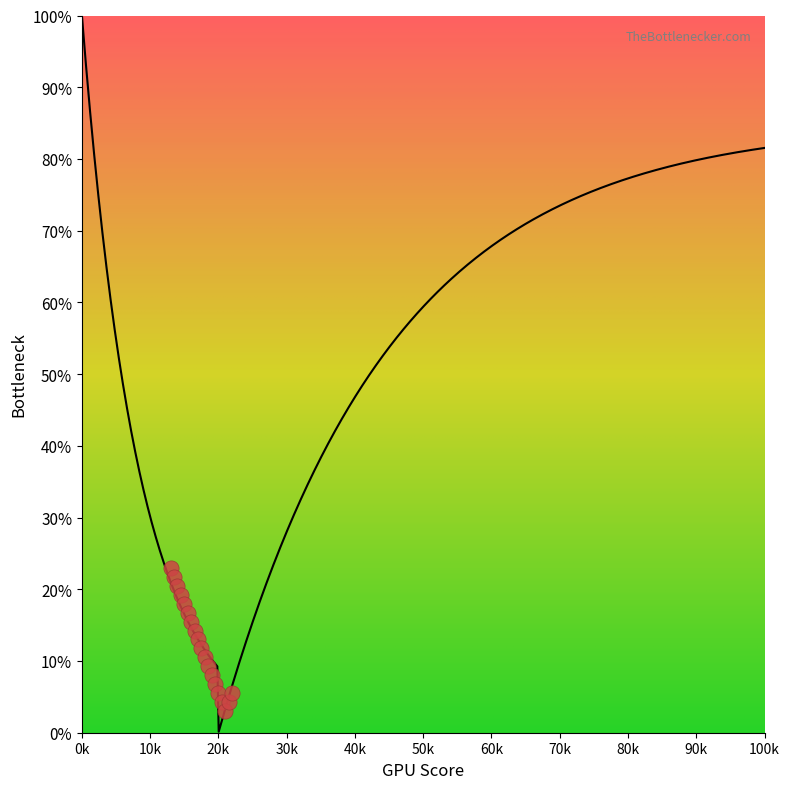

What is the range of Y values (max minus min)?

20.0